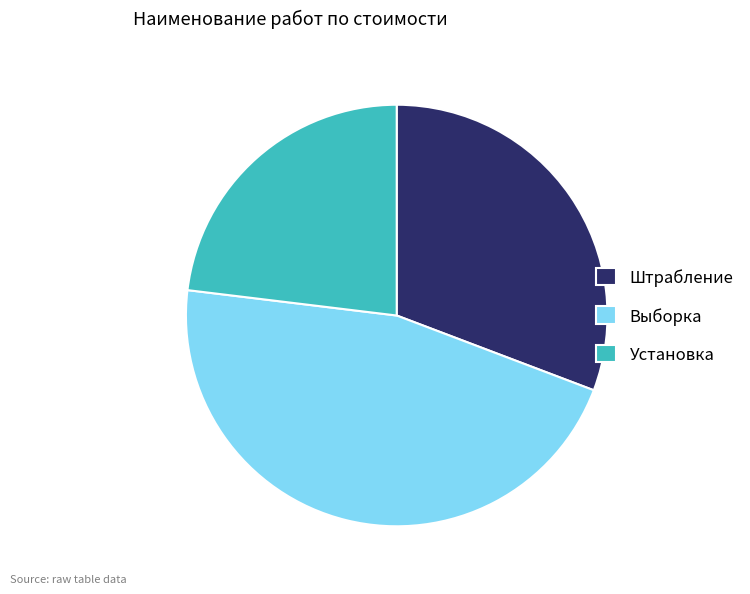

True or false: Установка accounts for 14% of the total.

False